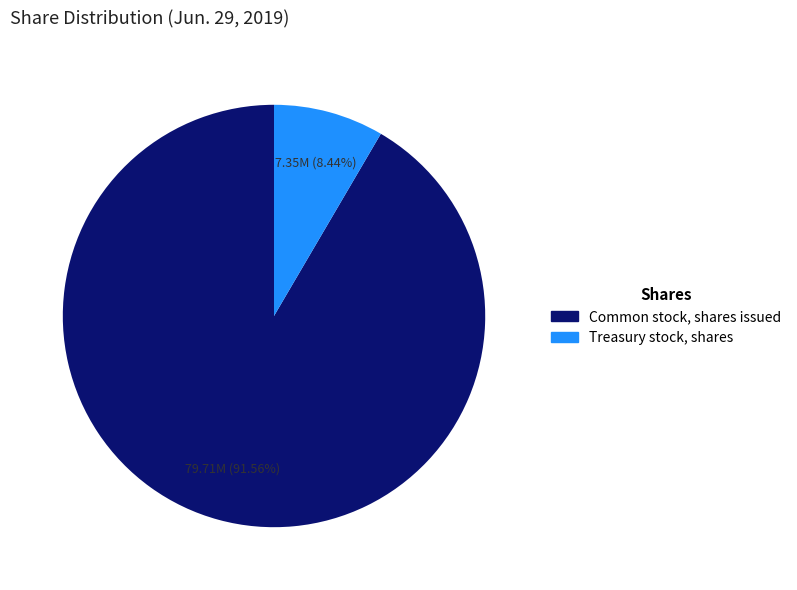

What is the ratio of the value at Treasury stock, shares to the value at Common stock, shares issued?

0.1